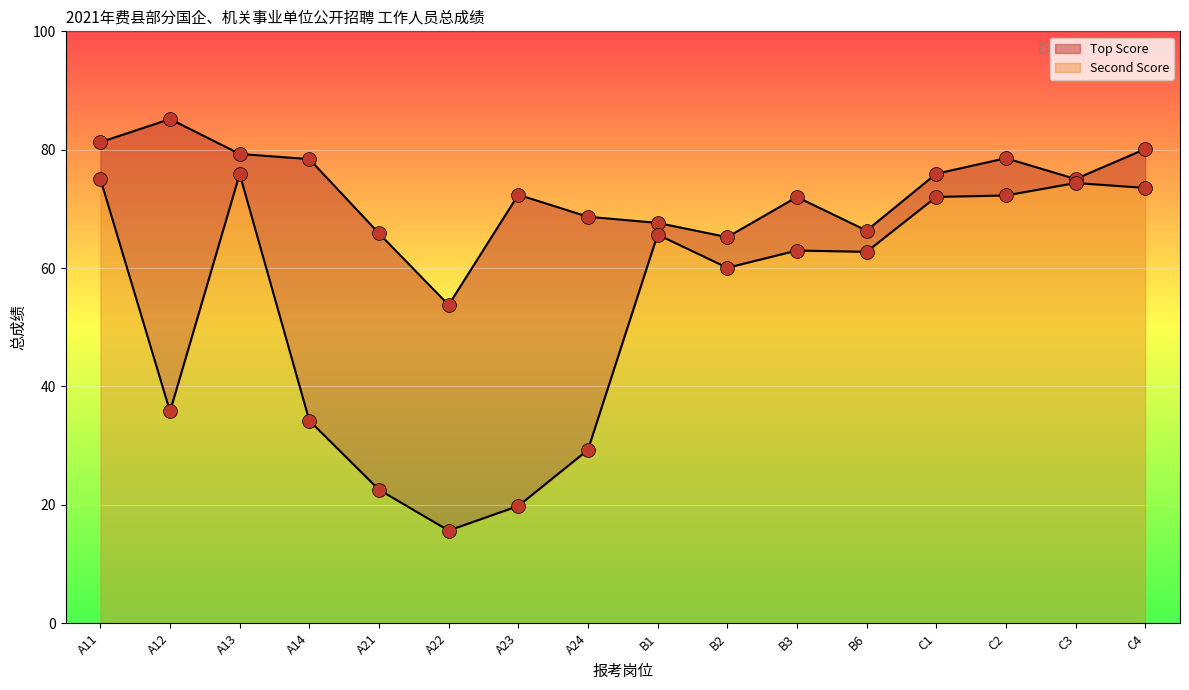

What are all the series names shown in the legend?

Top Score, Second Score